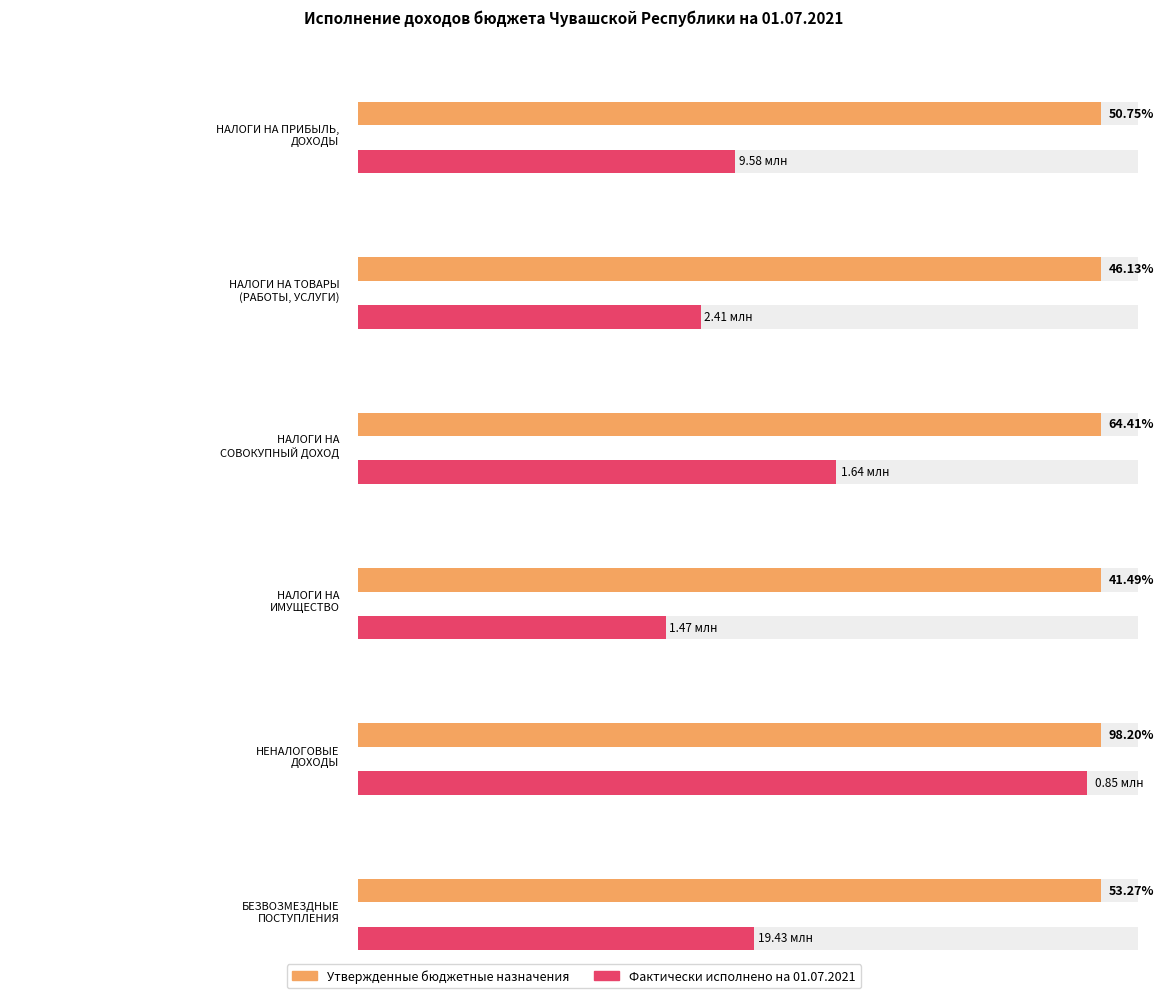

Reading left to right, extract all data points from this chart.

Утвержденные бюджетные назначения: НАЛОГИ НА ПРИБЫЛЬ,
ДОХОДЫ=18877242.0	НАЛОГИ НА ТОВАРЫ
(РАБОТЫ, УСЛУГИ)=5220481.6	НАЛОГИ НА
СОВОКУПНЫЙ ДОХОД=2543910.0	НАЛОГИ НА
ИМУЩЕСТВО=3542190.0	НЕНАЛОГОВЫЕ
ДОХОДЫ=864889.2	БЕЗВОЗМЕЗДНЫЕ
ПОСТУПЛЕНИЯ=36463106.2
Фактически исполнено 01.07.2021: НАЛОГИ НА ПРИБЫЛЬ,
ДОХОДЫ=9580587.2	НАЛОГИ НА ТОВАРЫ
(РАБОТЫ, УСЛУГИ)=2408184.7	НАЛОГИ НА
СОВОКУПНЫЙ ДОХОД=1638457.1	НАЛОГИ НА
ИМУЩЕСТВО=1469539.3	НЕНАЛОГОВЫЕ
ДОХОДЫ=849289.5	БЕЗВОЗМЕЗДНЫЕ
ПОСТУПЛЕНИЯ=19425424.9